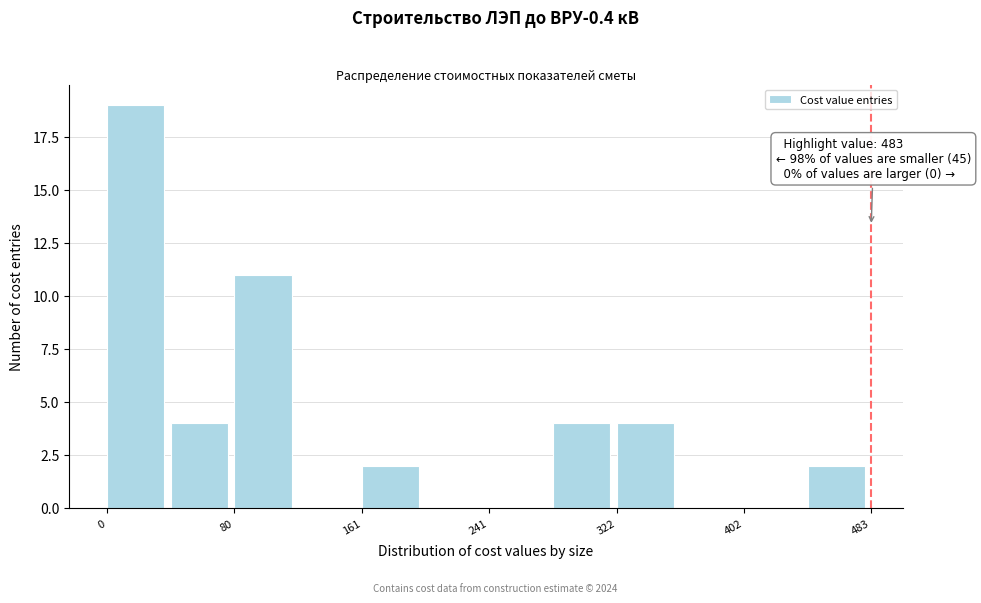

Over which range of the x-axis is the bar tallest?

0 to 40